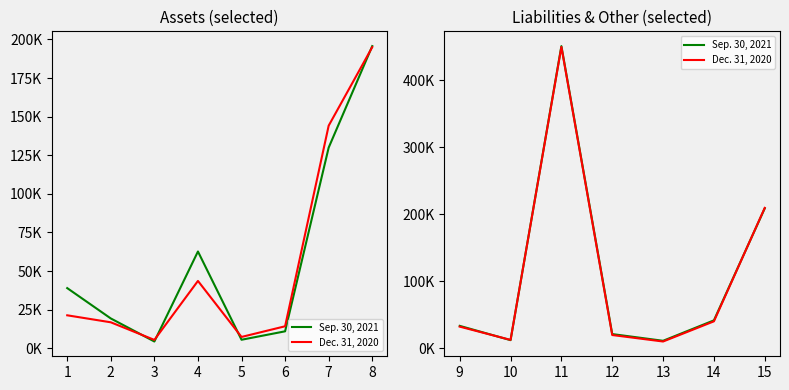

Does the chart display data point markers on the line(s)?

No